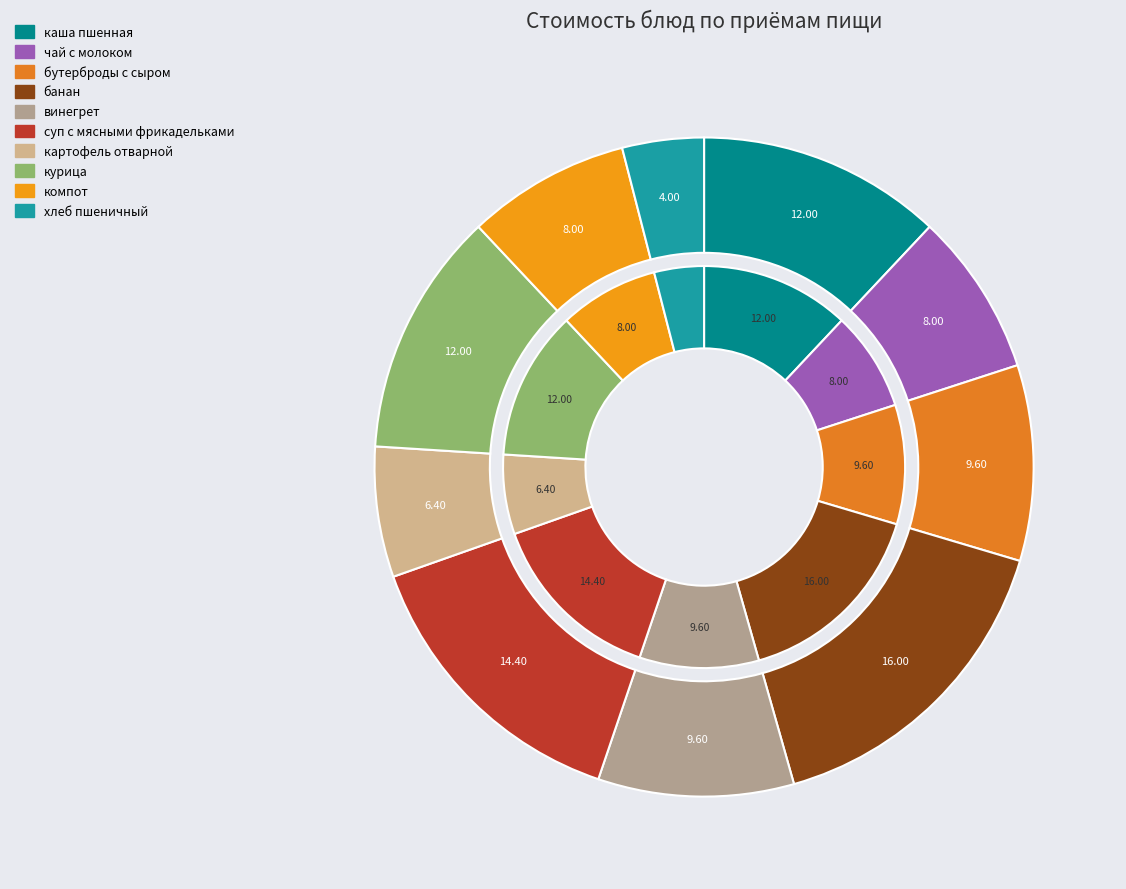

Does банан represent more than half of the total?

No